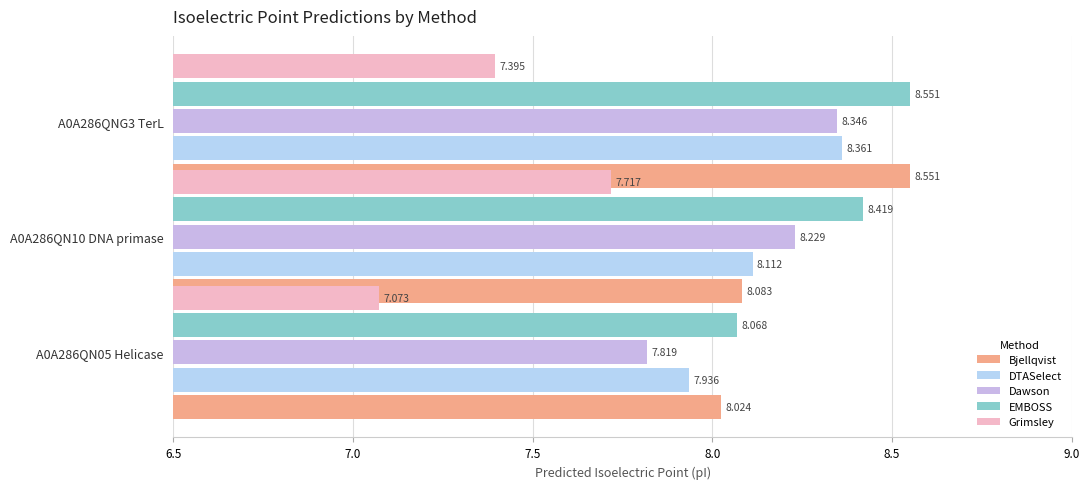

What is the total value across all series at A0A286QN05 Helicase?

38.9